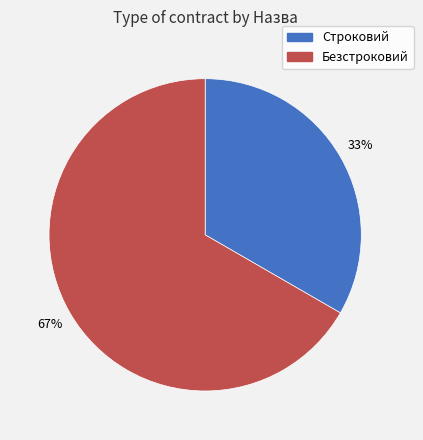

Between Безстроковий and Строковий, which is larger?

Безстроковий